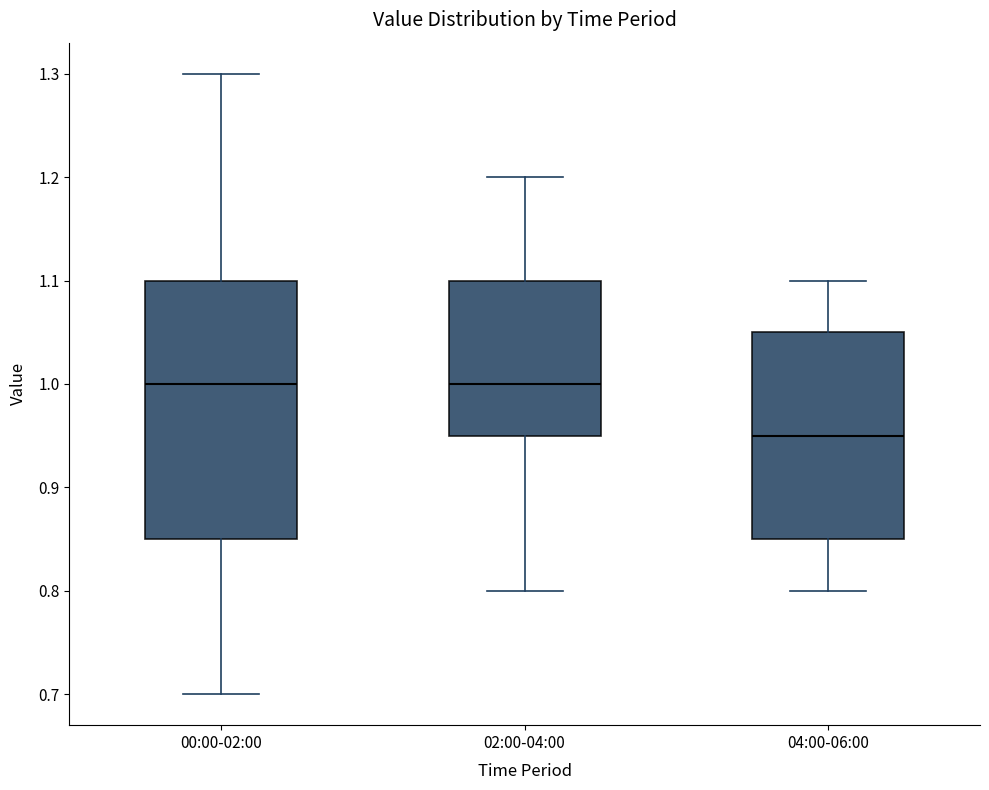

Where does the upper whisker of the box for 00:00-02:00 end on the y-axis? The values are not printed on the chart, so give them approximately, as read against the axis.

1.30